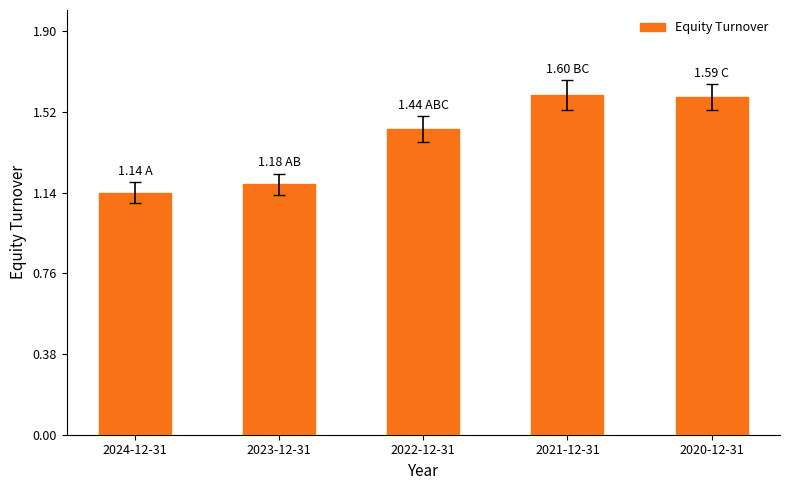

Between 2021-12-31 and 2023-12-31, which is larger?

2021-12-31